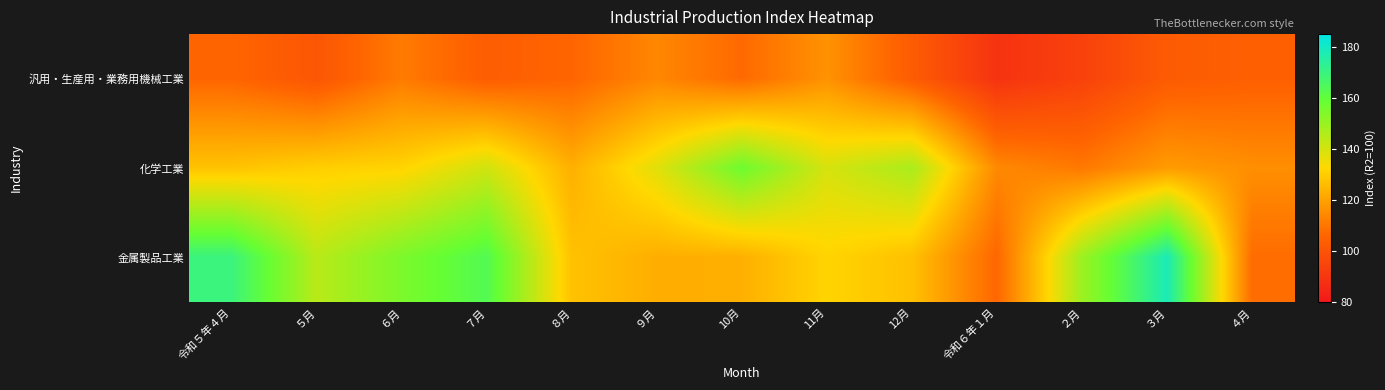

Reading left to right, what are all the values shown in this chart?

汎用・生産用・業務用機械工業: 令和５年４月=106.1	５月=101.0	６月=111.2	７月=103.6	８月=106.0	９月=113.9	10月=107.1	11月=116.5	12月=103.1	令和６年１月=89.0	２月=93.9	３月=102.8	４月=104.4
化学工業: 令和５年４月=127.6	５月=130.3	６月=131.4	７月=140.6	８月=123.3	９月=137.5	10月=157.5	11月=139.5	12月=147.1	令和６年１月=114.4	２月=110.6	３月=118.6	４月=115.8
金属製品工業: 令和５年４月=169.7	５月=144.5	６月=154.9	７月=163.5	８月=127.4	９月=122.9	10月=123.2	11月=131.5	12月=127.1	令和６年１月=106.4	２月=149.2	３月=178.1	４月=107.7